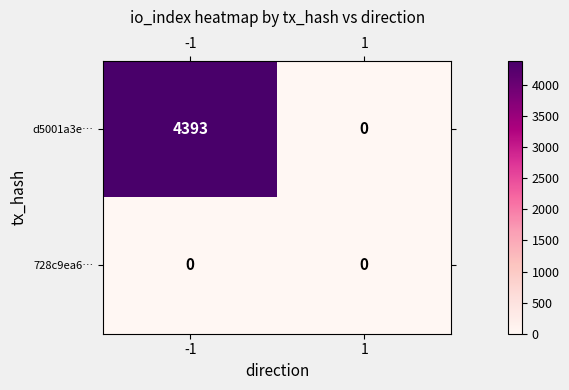

List the series in order of their peak value, highest first.

d5001a3e…, 728c9ea6…